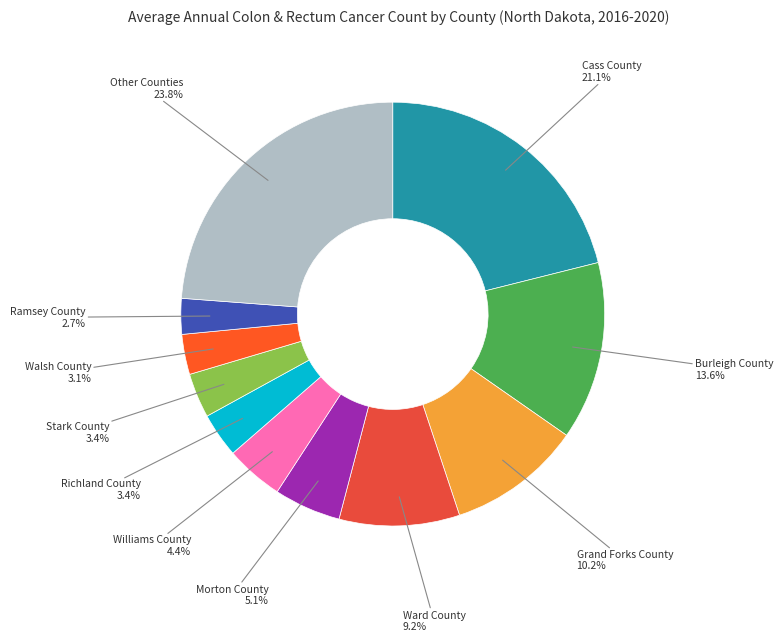

Count the number of slices in the pie.

11